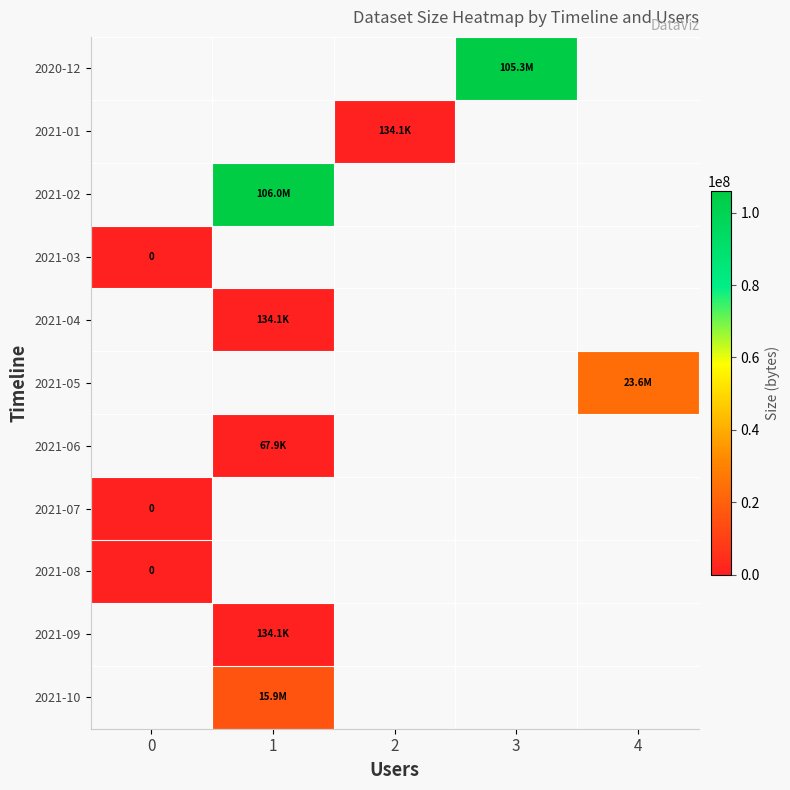

Which has a higher value, 0 or 2?

2